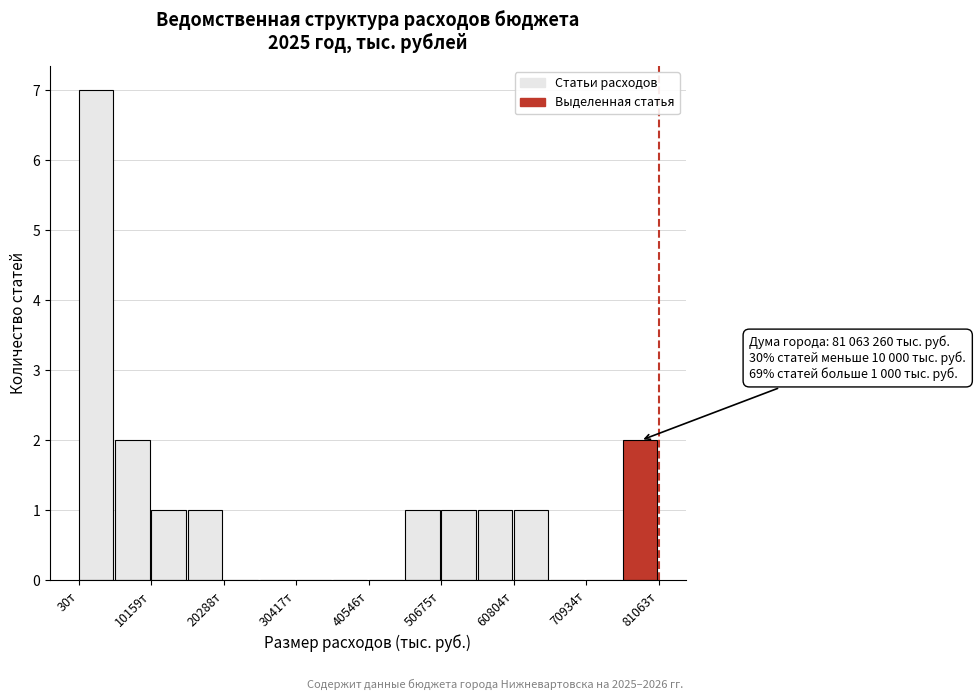

Read against the x-axis, roughly where is the centre of the tallest bar?

2000